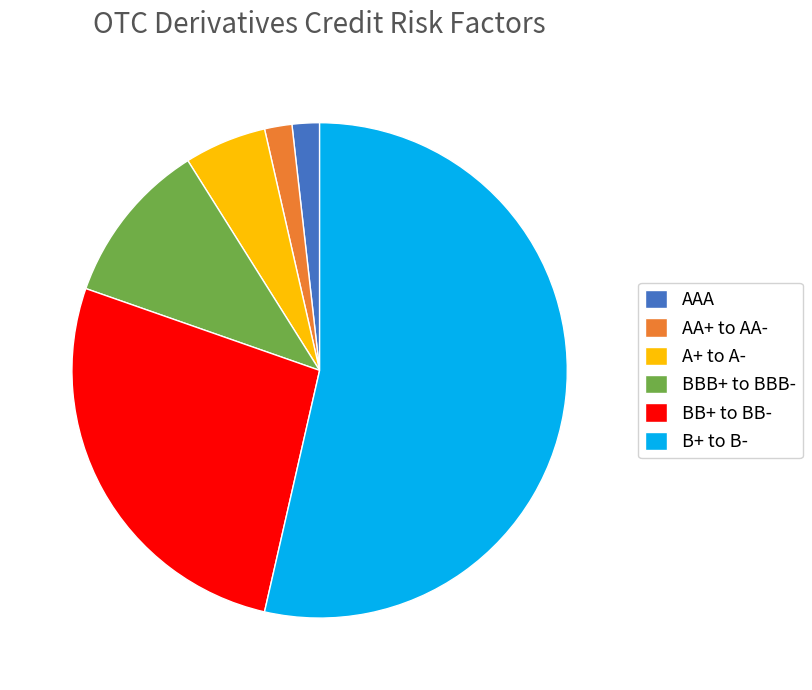

Is it true that BB+ to BB- is 18% of the pie?

False